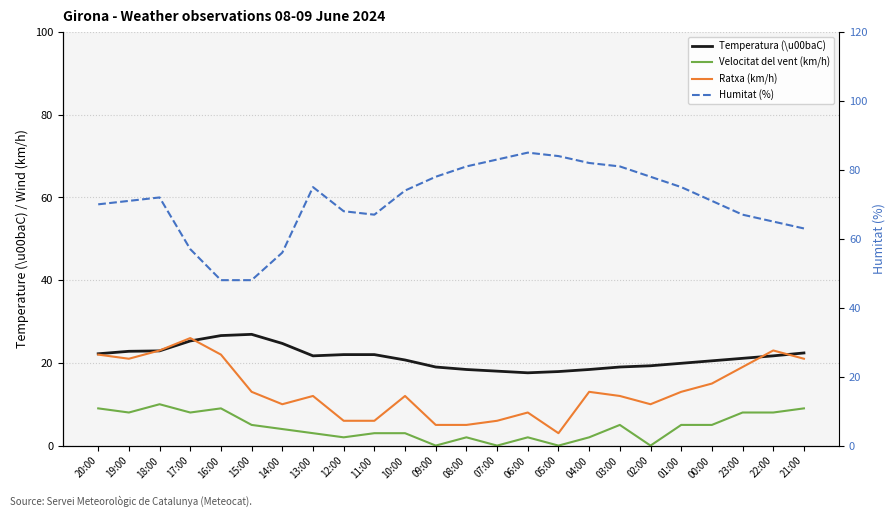

The value of Velocitat del vent (km/h) at 11:00 is 3.0. True or false?

True